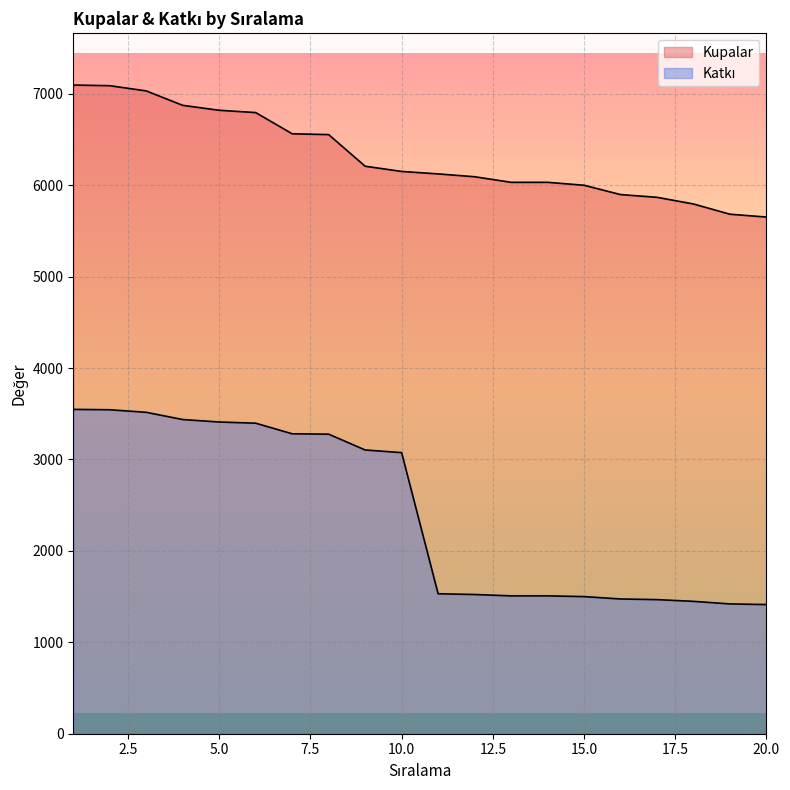

Is the value of Katkı at 14 greater than the value of Kupalar at 3?

No